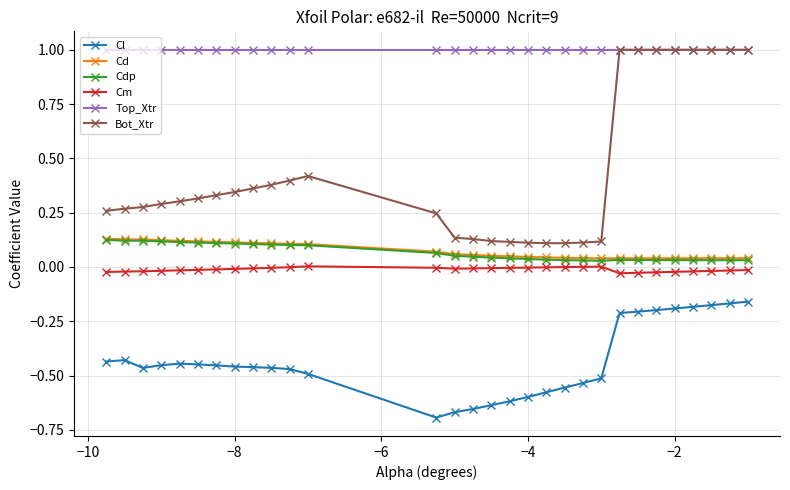

Which series has the largest total across all categories?

Top_Xtr